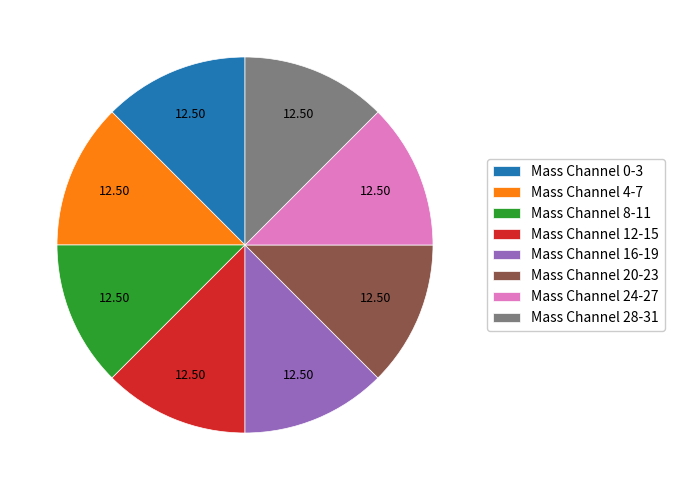

Do Mass Channel 16-19 and Mass Channel 12-15 together represent more than half of the pie?

No